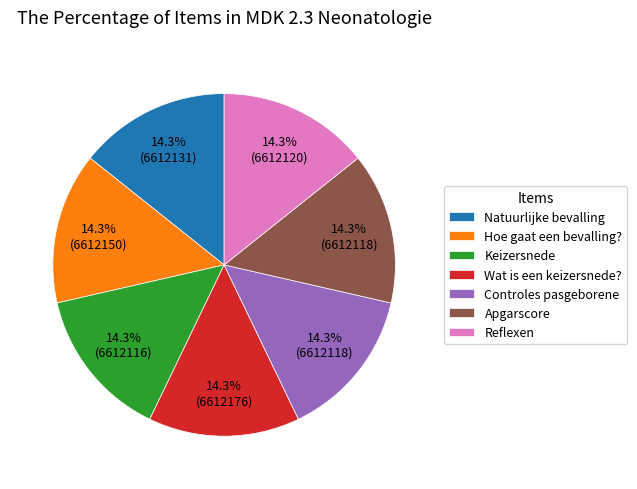

To the nearest percent, what percentage of the pie is Controles pasgeborene?

14%